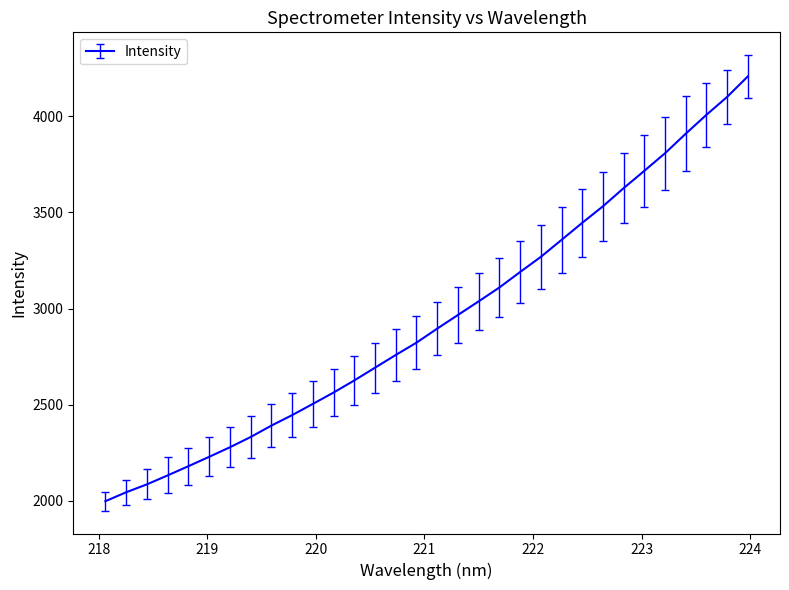

True or false: the data has more than 2 interior local peaks.

False